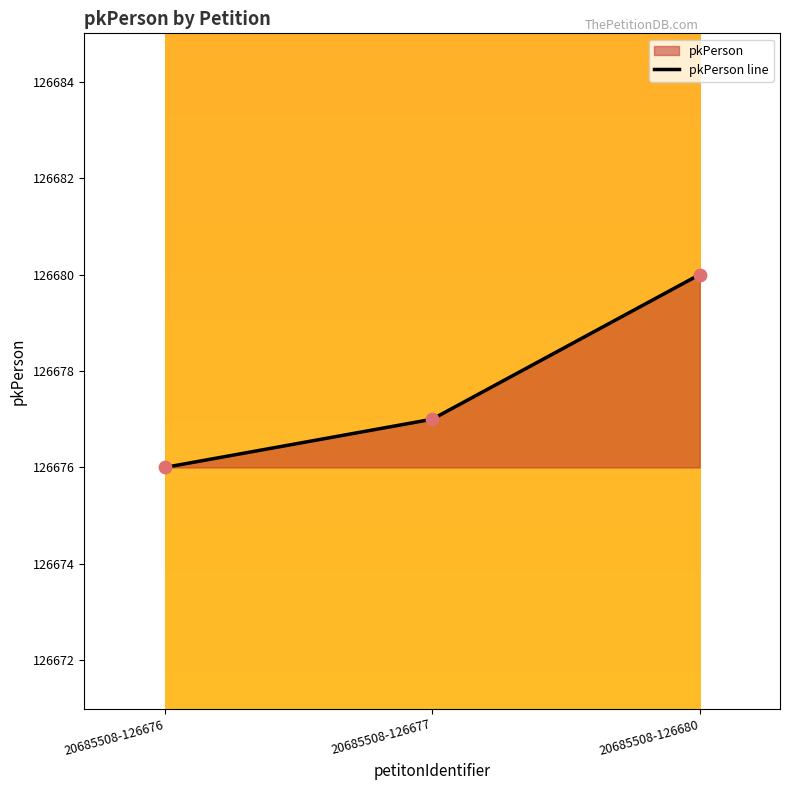

What is the change in value from 20685508-126676 to 20685508-126677?

+1